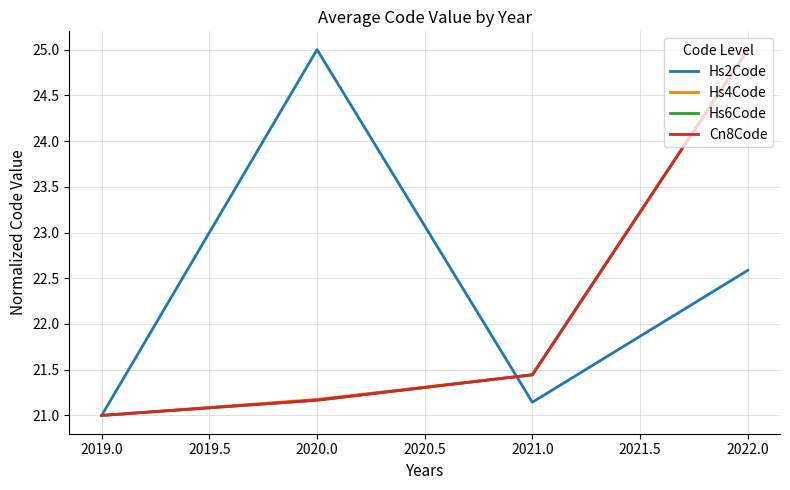

What is the difference between the maximum and minimum values in the Hs6Code series?

4.0